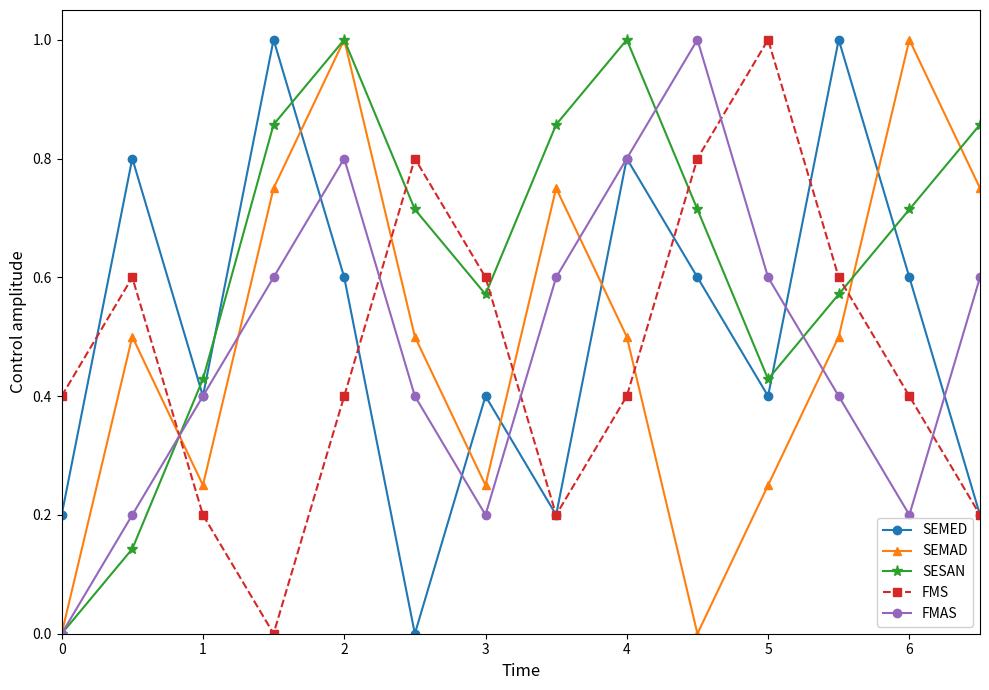

After their last crossing, which series has the higher values: SESAN or SEMED?

SESAN